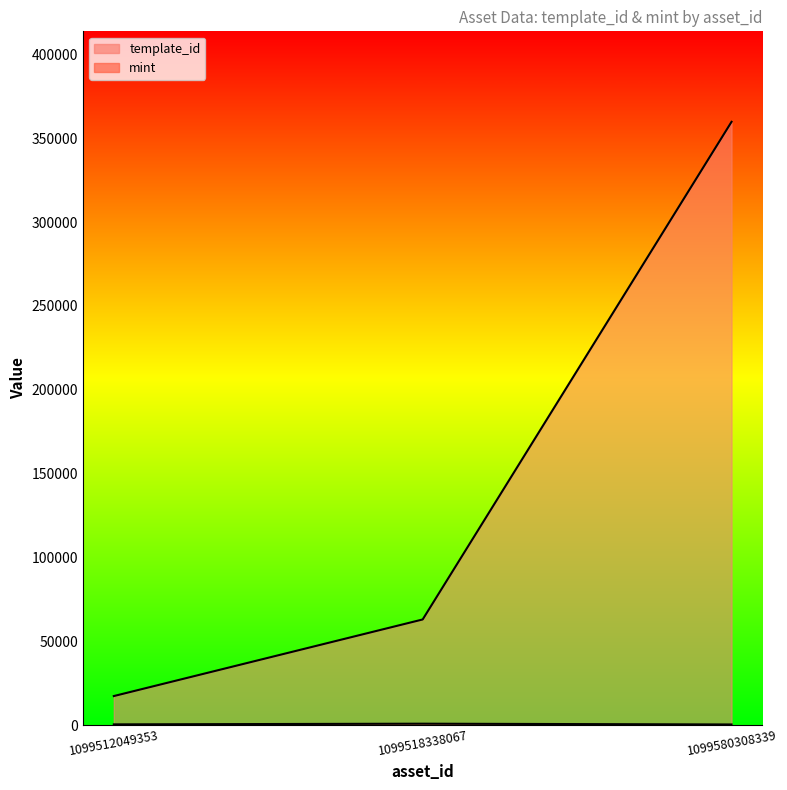

Which series has the widest spread of values?

template_id